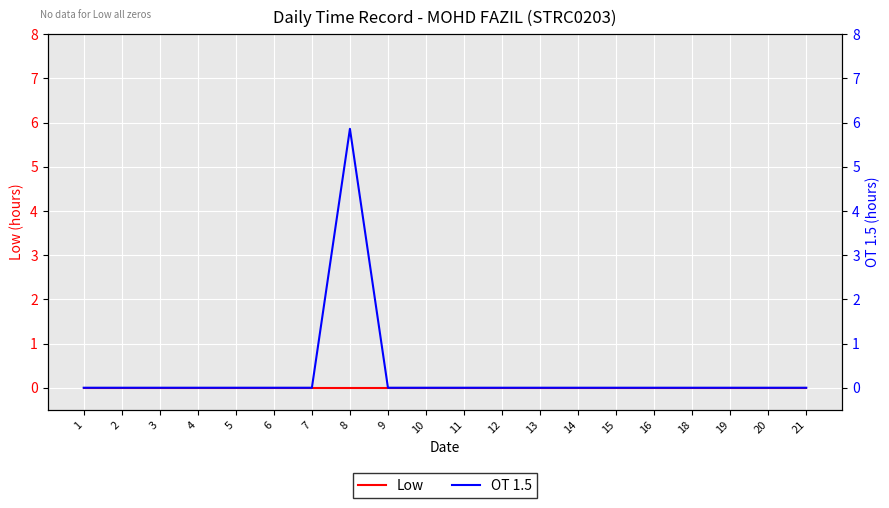

At which category does OT 1.5 reach its first local peak?

8